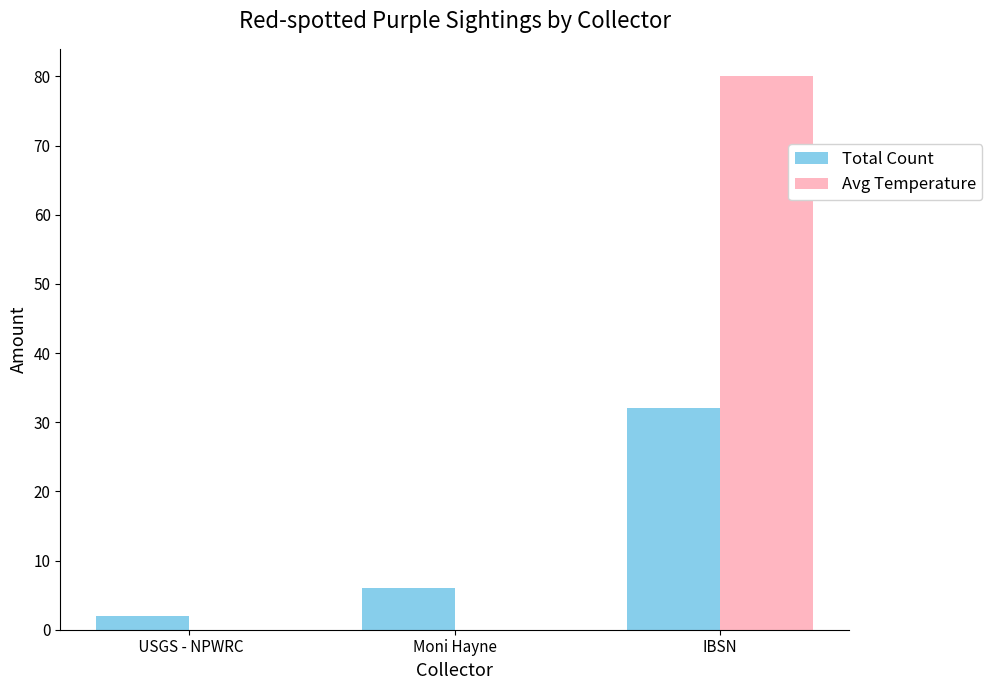

What is the total value across all series at Moni Hayne?

6